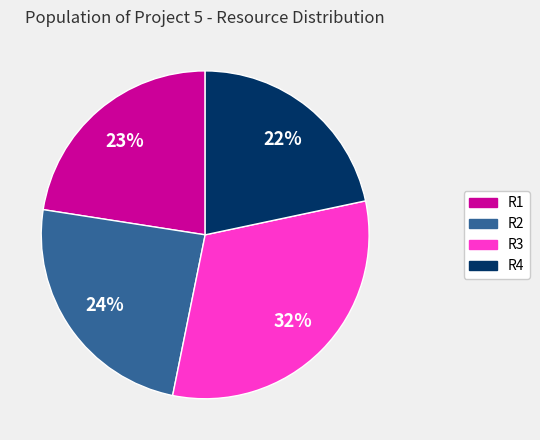

How many segments does this pie chart have?

4